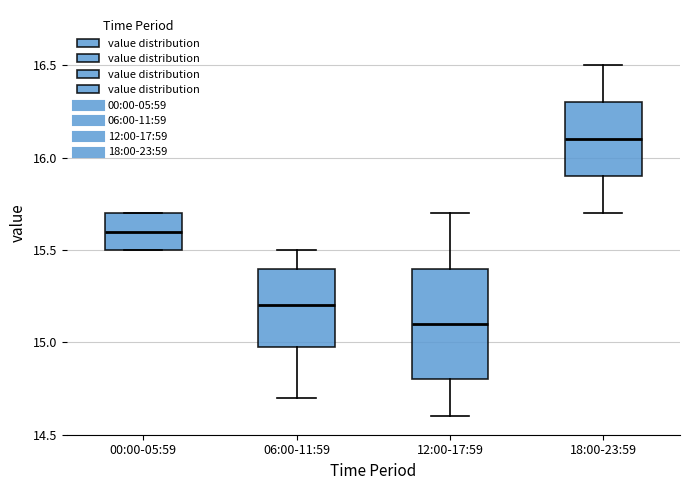

Reading left to right, transcribe this box plot: for each box, give where its median line is, the range the box spans, and where its two whiskers end, as read against the y-axis. The values are not printed on the chart, so give them approximately, as read against the axis.

00:00-05:59: median 15.6, box 15.5 to 15.7, whiskers 15.5 to 15.7
06:00-11:59: median 15.2, box 15.0 to 15.4, whiskers 14.7 to 15.5
12:00-17:59: median 15.1, box 14.8 to 15.4, whiskers 14.6 to 15.7
18:00-23:59: median 16.1, box 15.9 to 16.3, whiskers 15.7 to 16.5